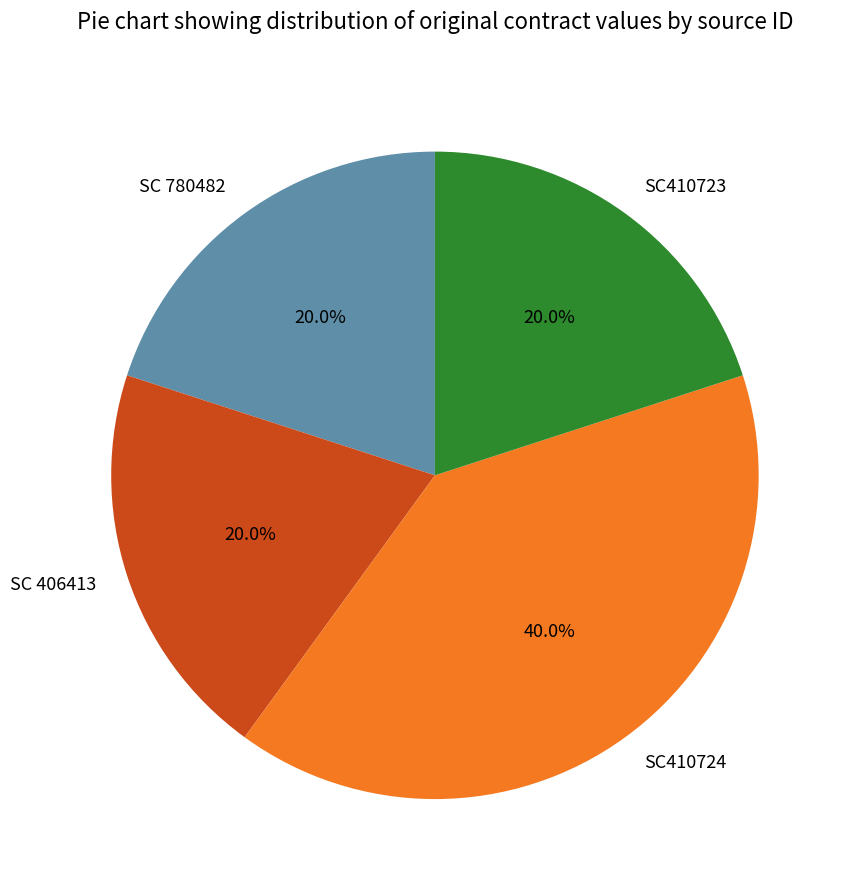

Is there a majority slice in this chart?

No